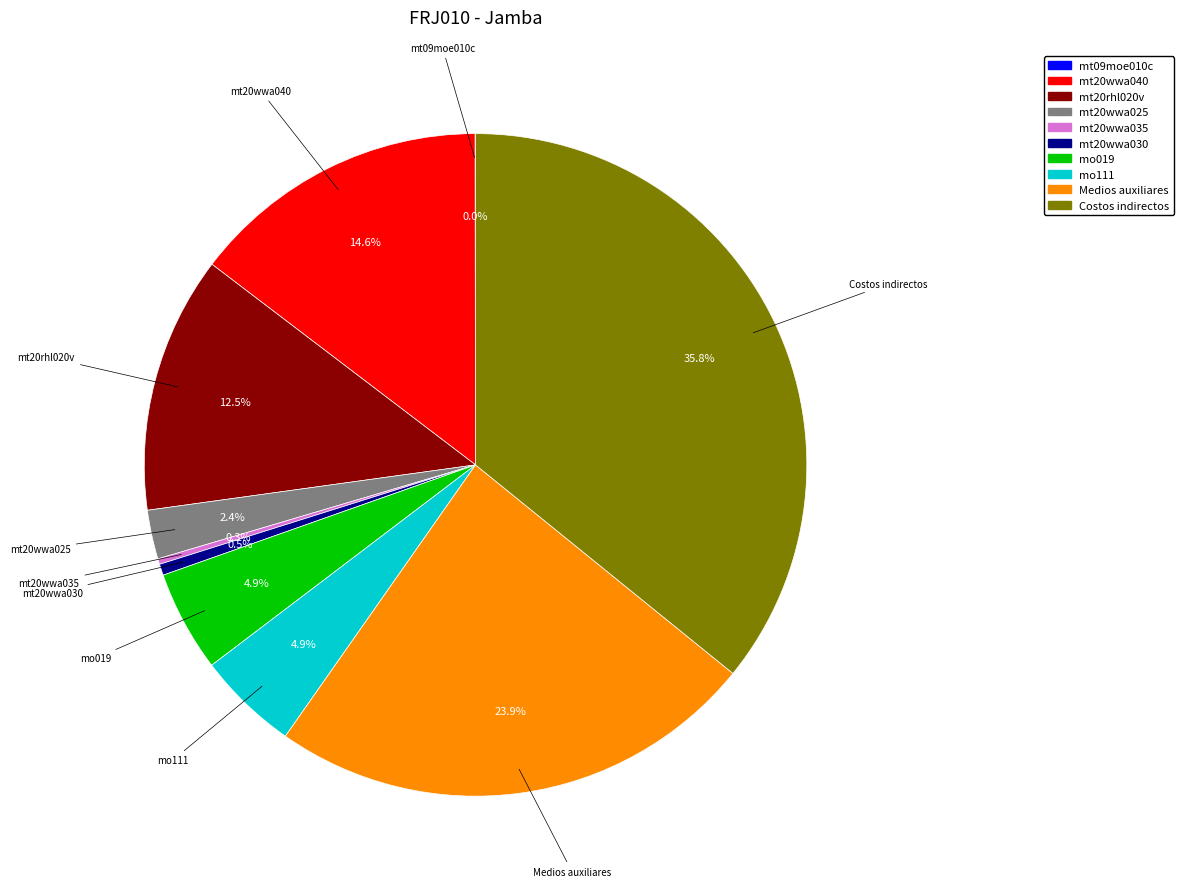

Combined, do mt20wwa025 and mt20rhl020v account for over 50%?

No